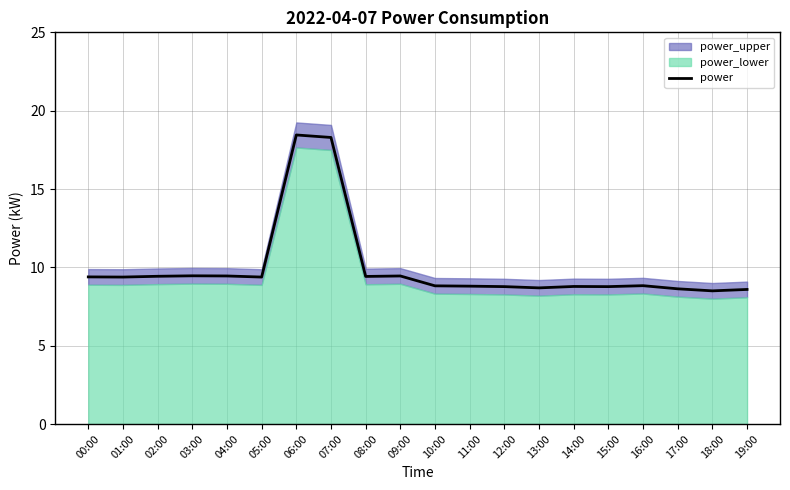

What is the smallest value displayed?

8.5